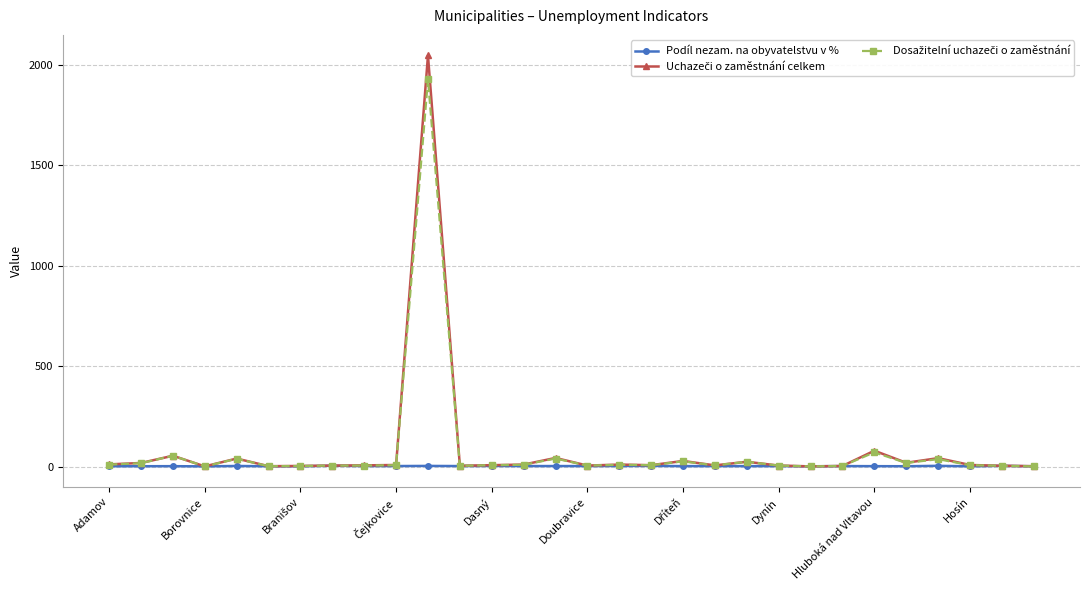

Which category has the highest value in the Uchazeči o zaměstnání celkem series?

10